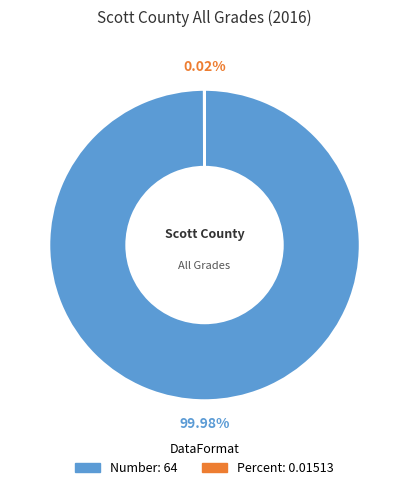

Which slice is the largest?

Number